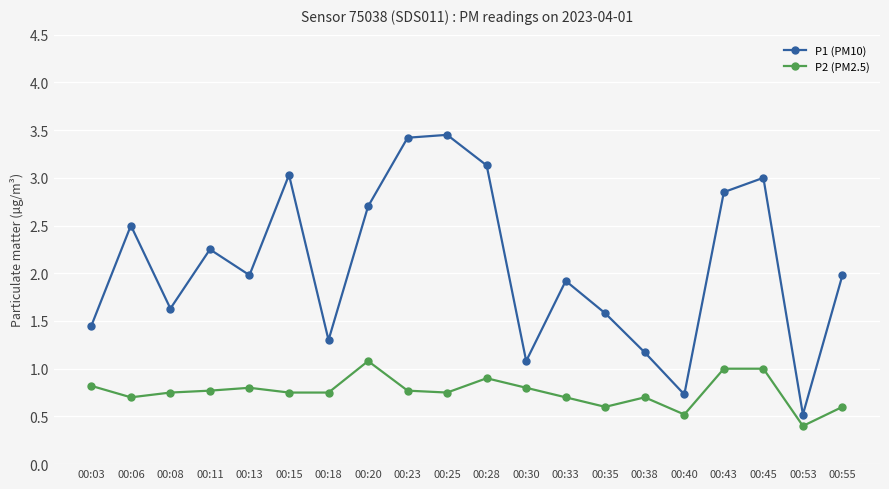

What is the sum of all P2 (PM2.5) values?

15.2